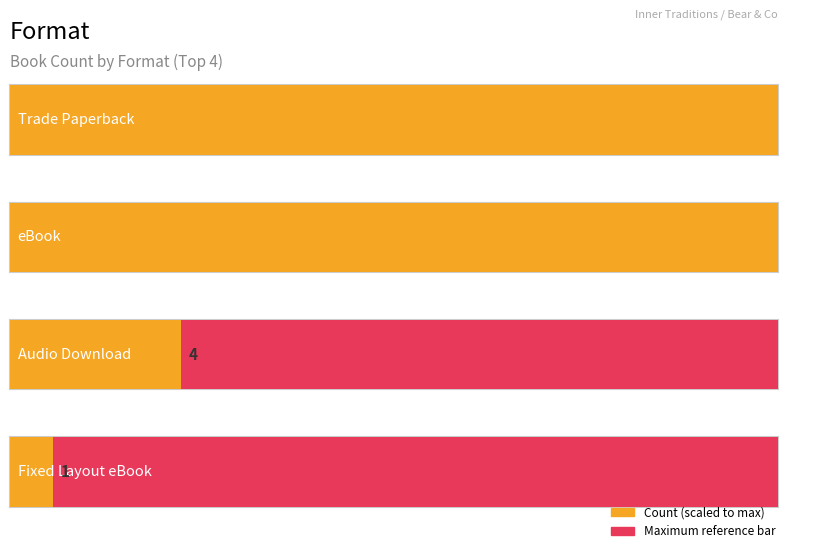

The value at Audio Download is 4. True or false?

True